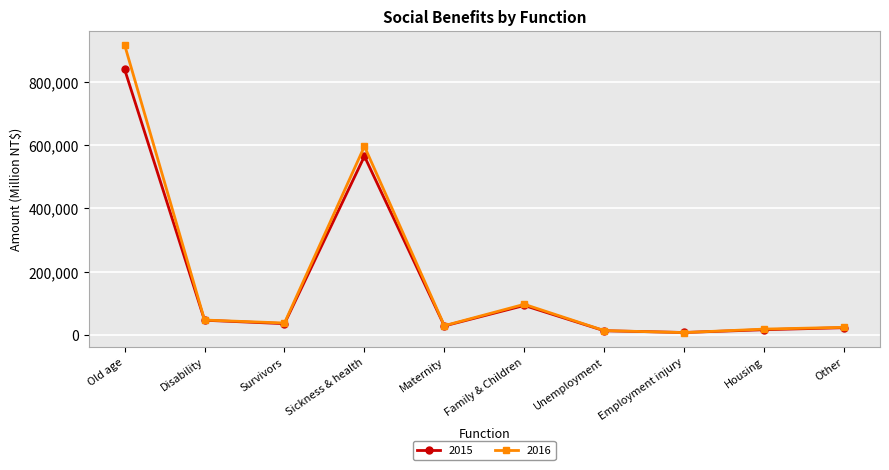

The value of 2016 at Sickness & health is 595963. True or false?

True